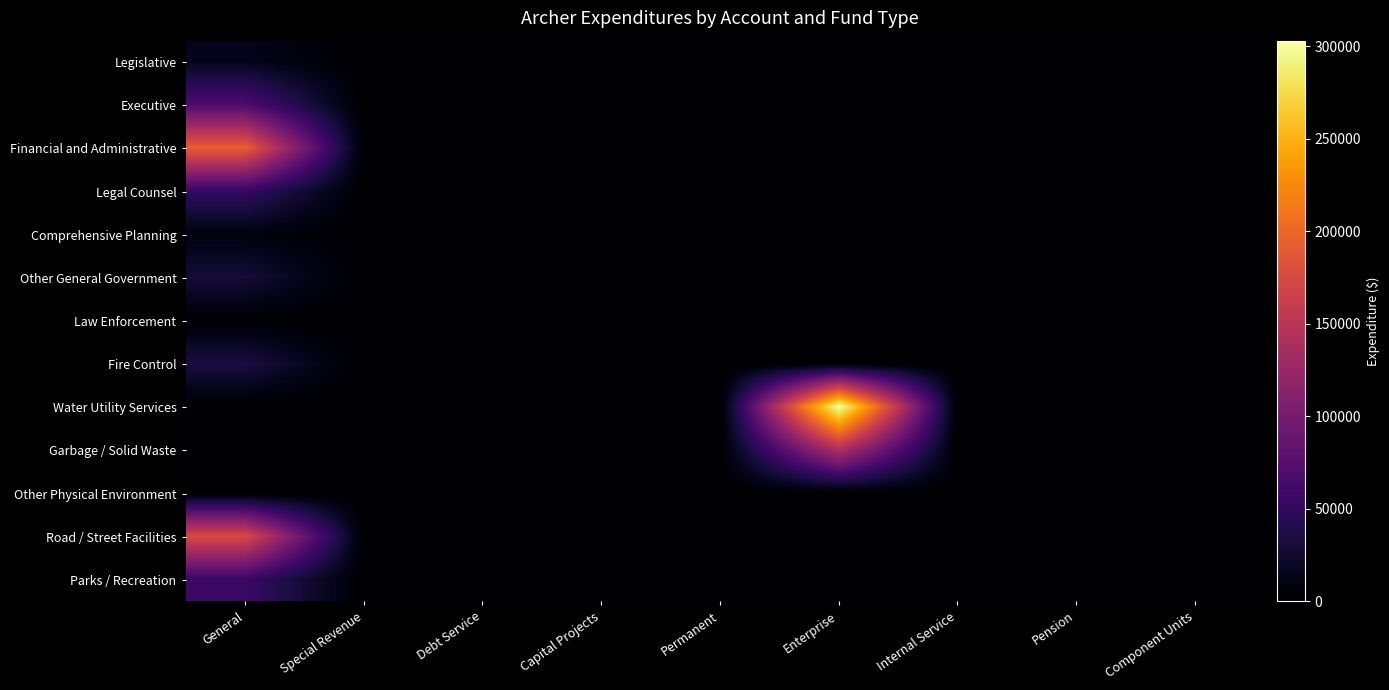

Count the number of categories in the chart.

9